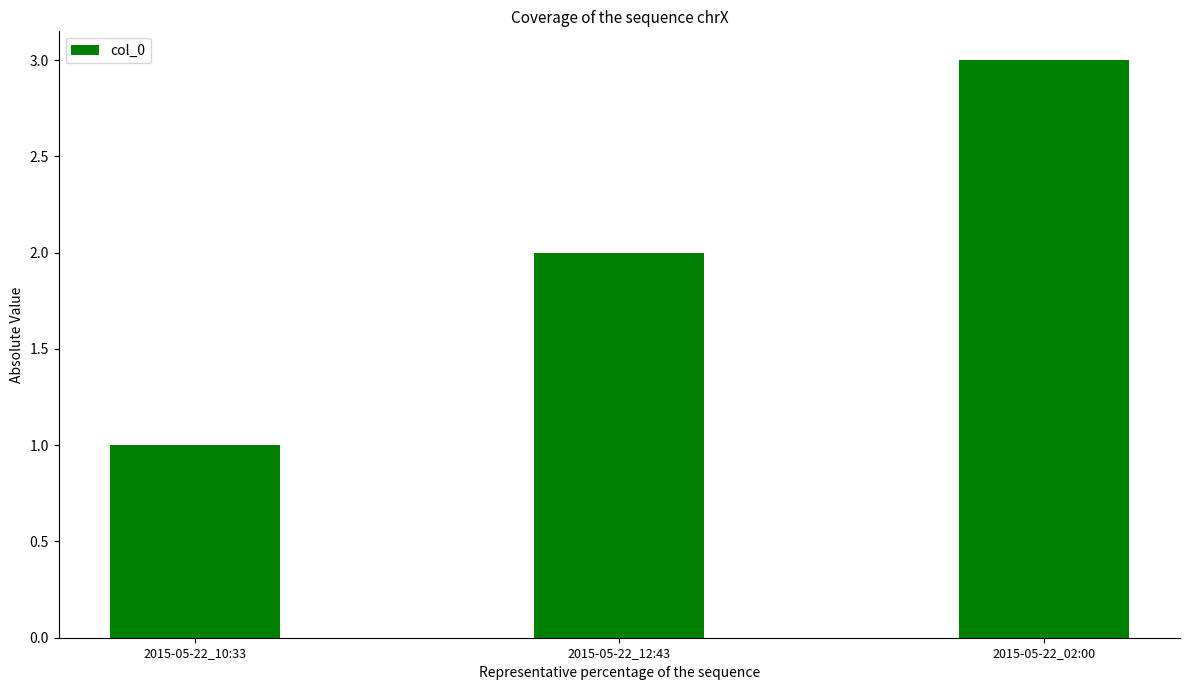

Rank the categories by value from lowest to highest.

2015-05-22_10:33, 2015-05-22_12:43, 2015-05-22_02:00